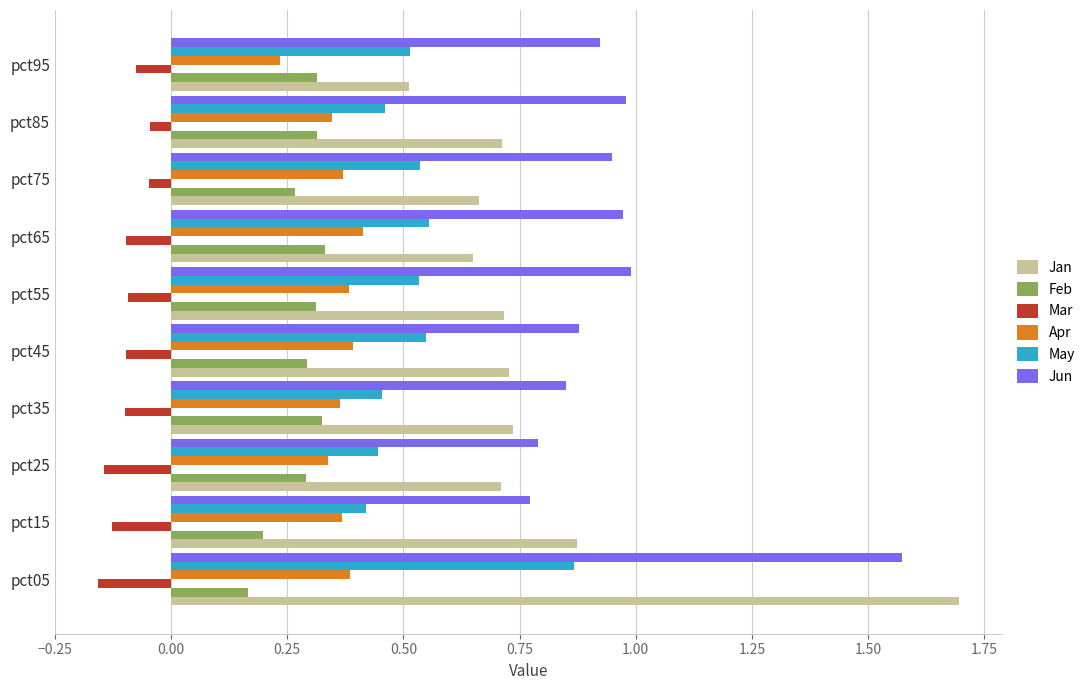

What is the sum of all May values?

5.3